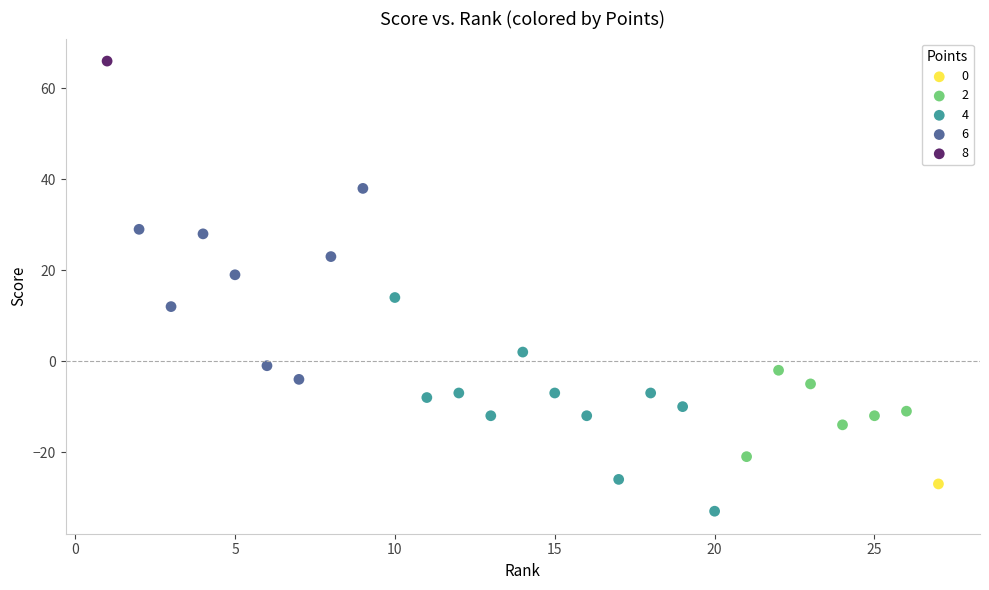

What are all the series names shown in the legend?

0, 2, 4, 6, 8